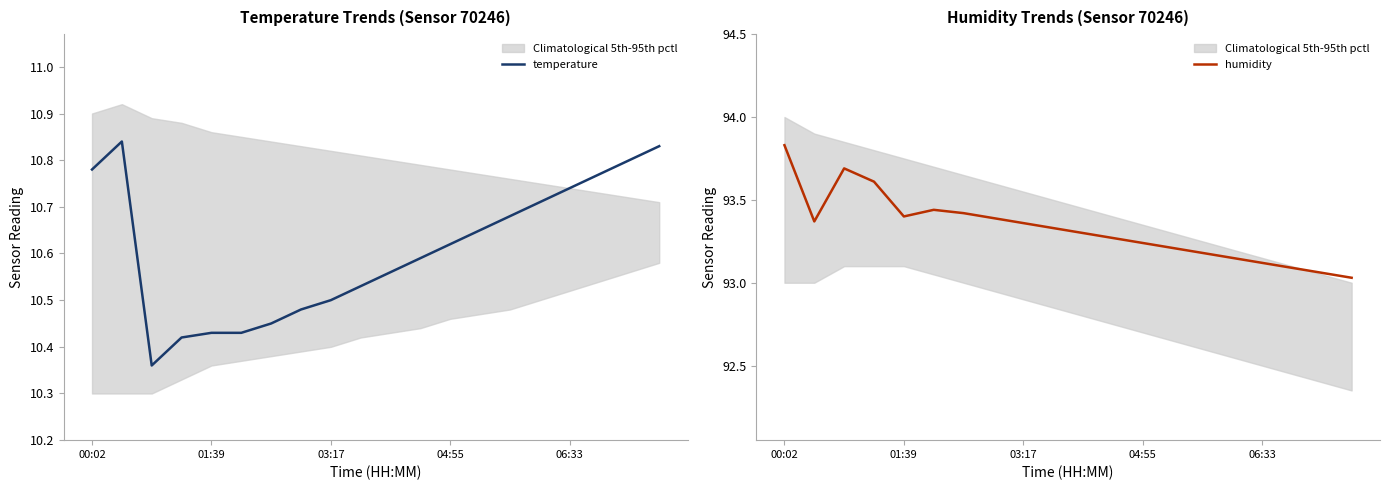

True or false: humidity and temperature intersect in this chart.

False